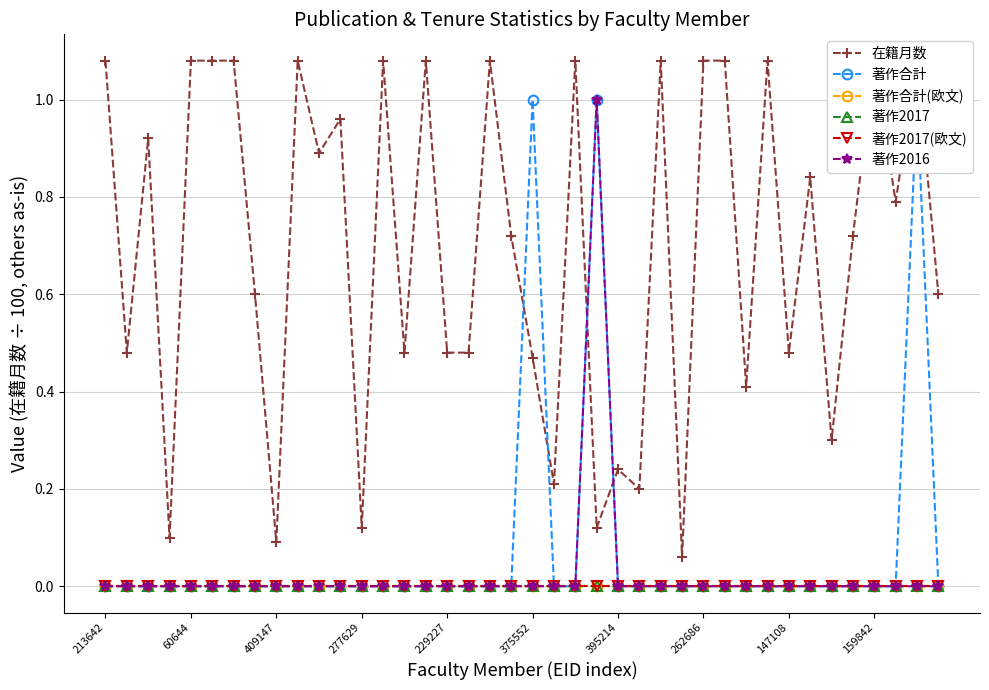

List the labels in order of 著作合計 value, largest first.

20, 23, 38, 213642, 60644, 409147, 277629, 229227, 375552, 395214, 262686, 147108, 159842, 10, 11, 12, 13, 14, 15, 16, 17, 18, 19, 21, 22, 24, 25, 26, 27, 28, 29, 30, 31, 32, 33, 34, 35, 36, 37, 39